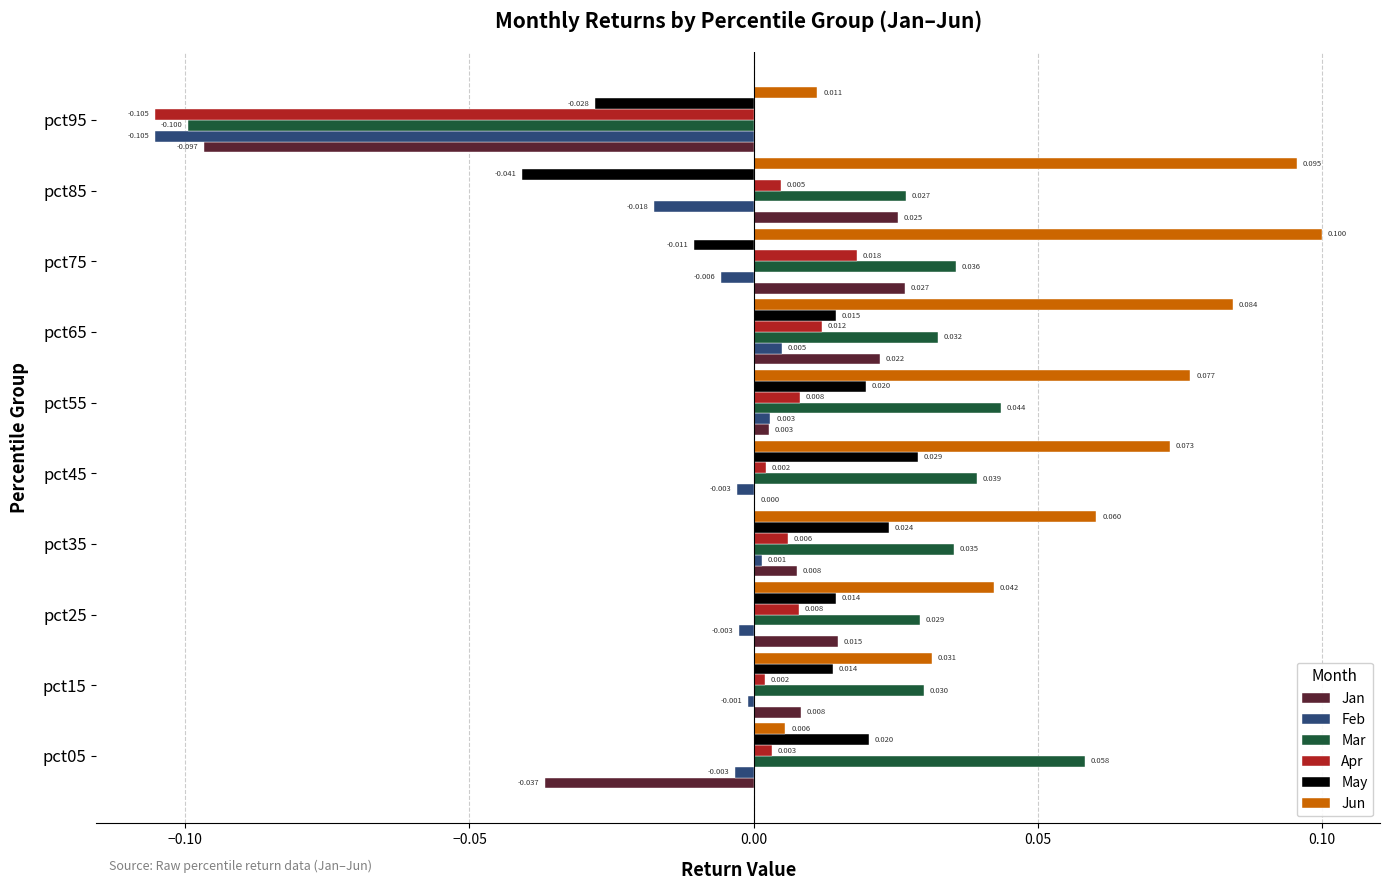

Which series changed the most between pct05 and pct95?

Mar